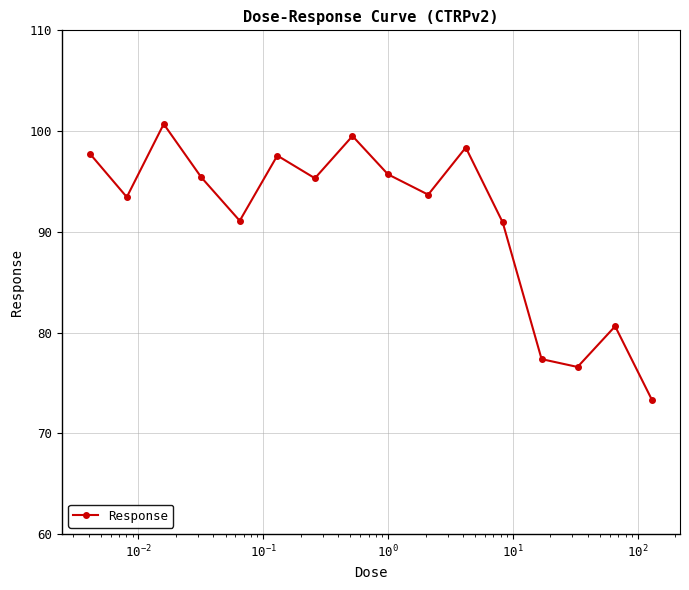

How many interior local peaks (higher than both neighbors) does the data have?

5